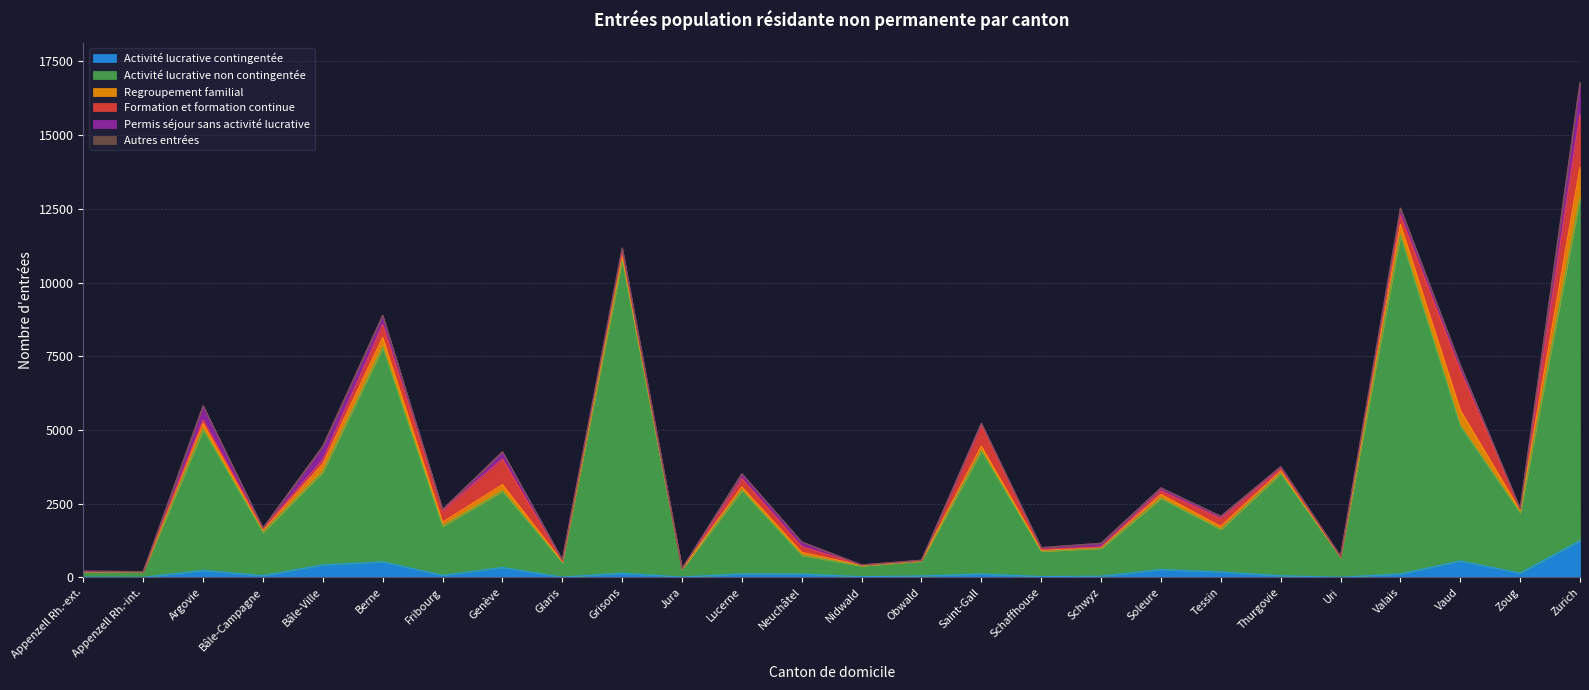

In Formation et formation continue, how many points are higher than both neighbors (excluding endpoints)?

8